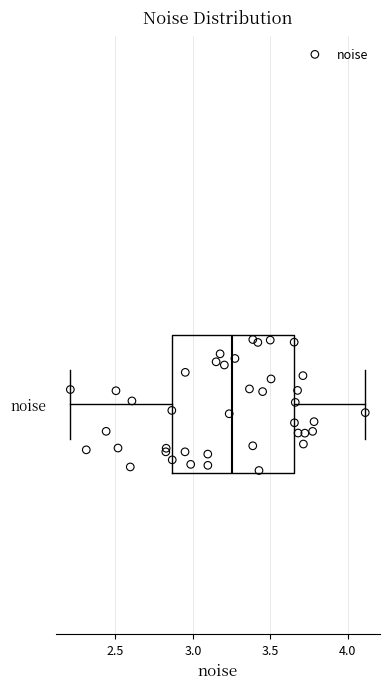

Transcribe this box plot: give where the median line is, the range the box spans, and where the two whiskers end, as read against the x-axis. The values are not printed on the chart, so give them approximately, as read against the axis.

median 3.25, box 2.85 to 3.65, whiskers 2.20 to 4.10